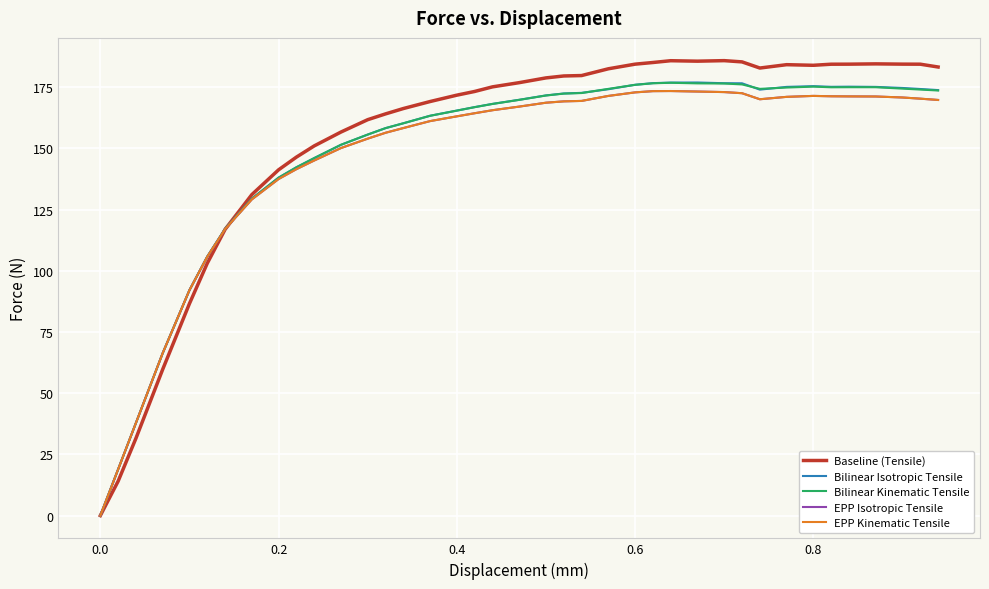

Is this an area chart (filled region under the line)?

No